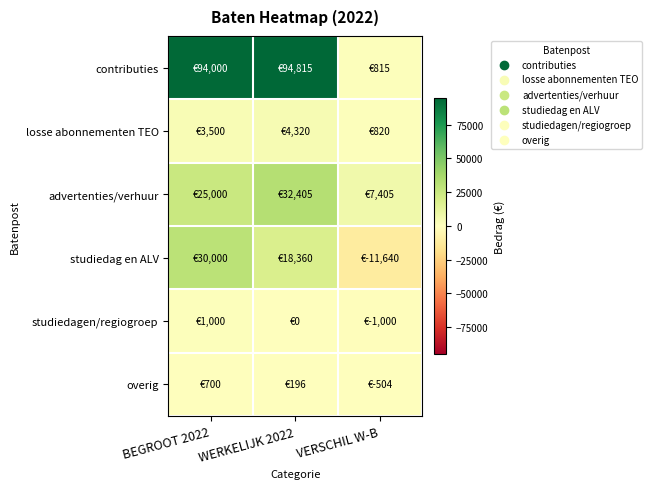

Reading left to right, what are all the values shown in this chart?

contributies: BEGROOT 2022=94000	WERKELIJK 2022=94815	VERSCHIL W-B=815
losse abonnementen TEO: BEGROOT 2022=3500	WERKELIJK 2022=4320	VERSCHIL W-B=820
advertenties/verhuur: BEGROOT 2022=25000	WERKELIJK 2022=32405	VERSCHIL W-B=7405
studiedag en ALV: BEGROOT 2022=30000	WERKELIJK 2022=18360	VERSCHIL W-B=-11640
studiedagen/regiogroep: BEGROOT 2022=1000	WERKELIJK 2022=0	VERSCHIL W-B=-1000
overig: BEGROOT 2022=700	WERKELIJK 2022=196	VERSCHIL W-B=-504